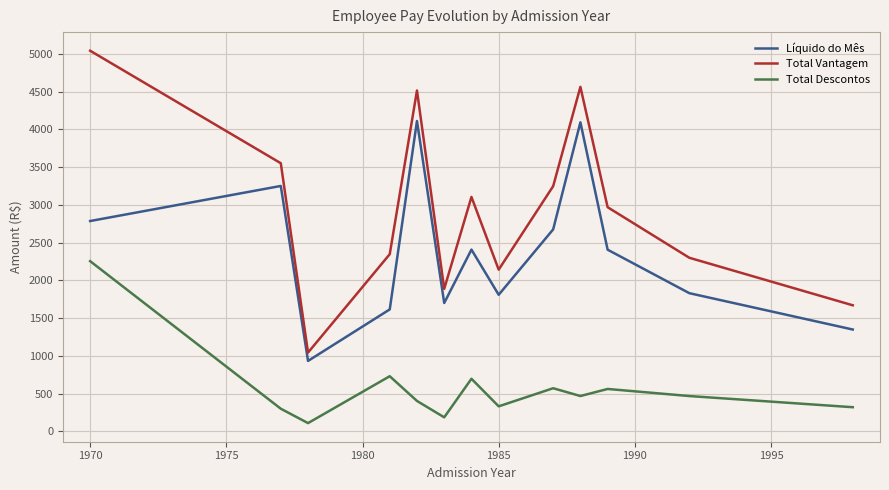

What is the highest value of the Total Vantagem series?

5043.2